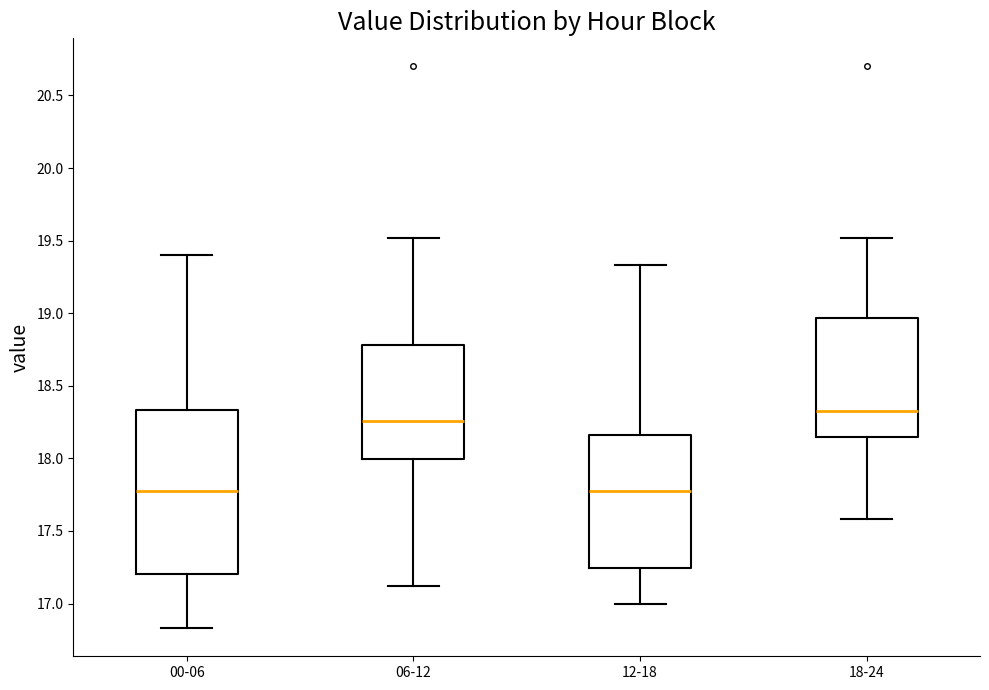

Where does the upper whisker of the box for 06-12 end on the y-axis? The values are not printed on the chart, so give them approximately, as read against the axis.

19.50